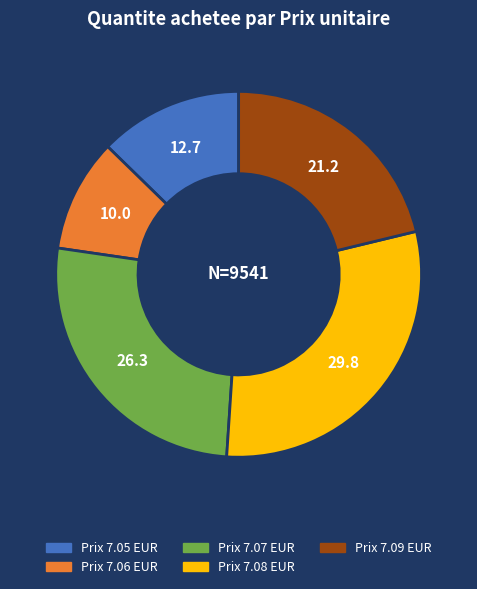

Is there any slice that represents more than half of the pie?

No